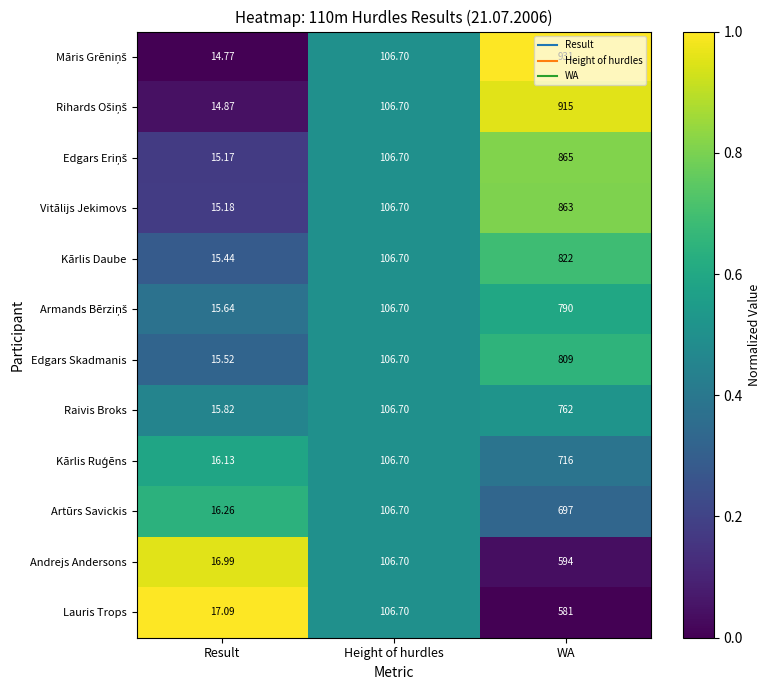

Rank the categories by Kārlis Daube value from highest to lowest.

WA, Height of hurdles, Result